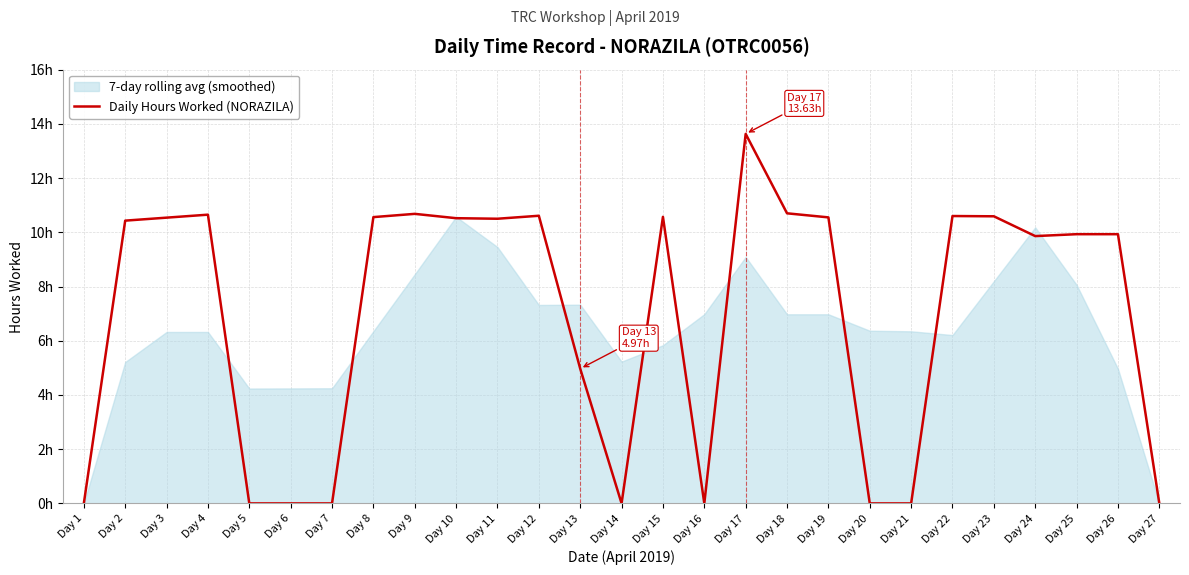

Reading right to left, transcribe all the data shown in this chart.

0.0	9.9	9.9	9.9	10.6	10.6	0.0	0.0	10.6	10.7	13.6	0.0	10.6	0.0	5.0	10.6	10.5	10.5	10.7	10.6	0.0	0.0	0.0	10.7	10.5	10.4	0.0